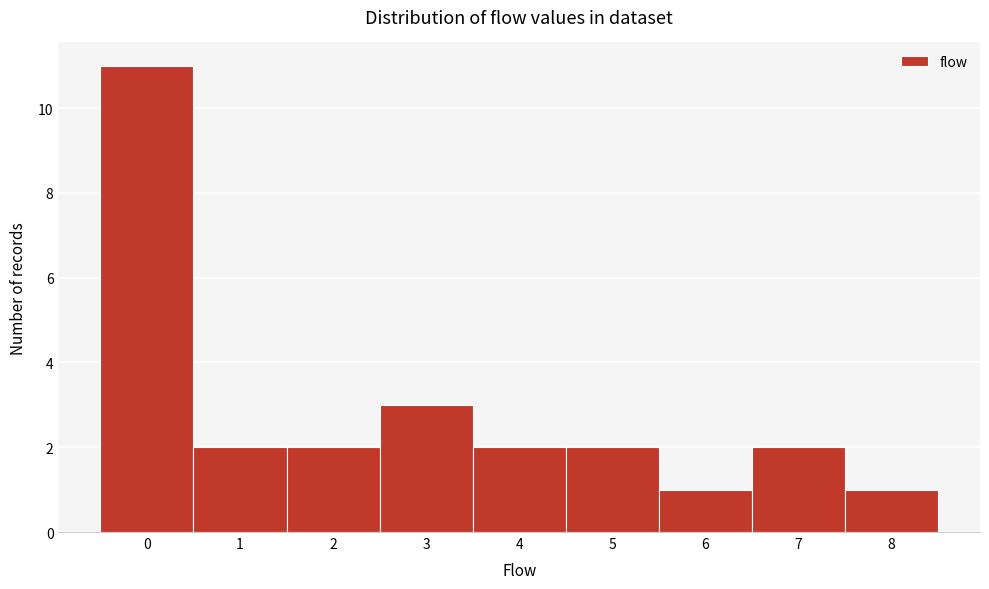

Reading right to left, list all the values displayed in this chart.

1	2	1	2	2	3	2	2	11